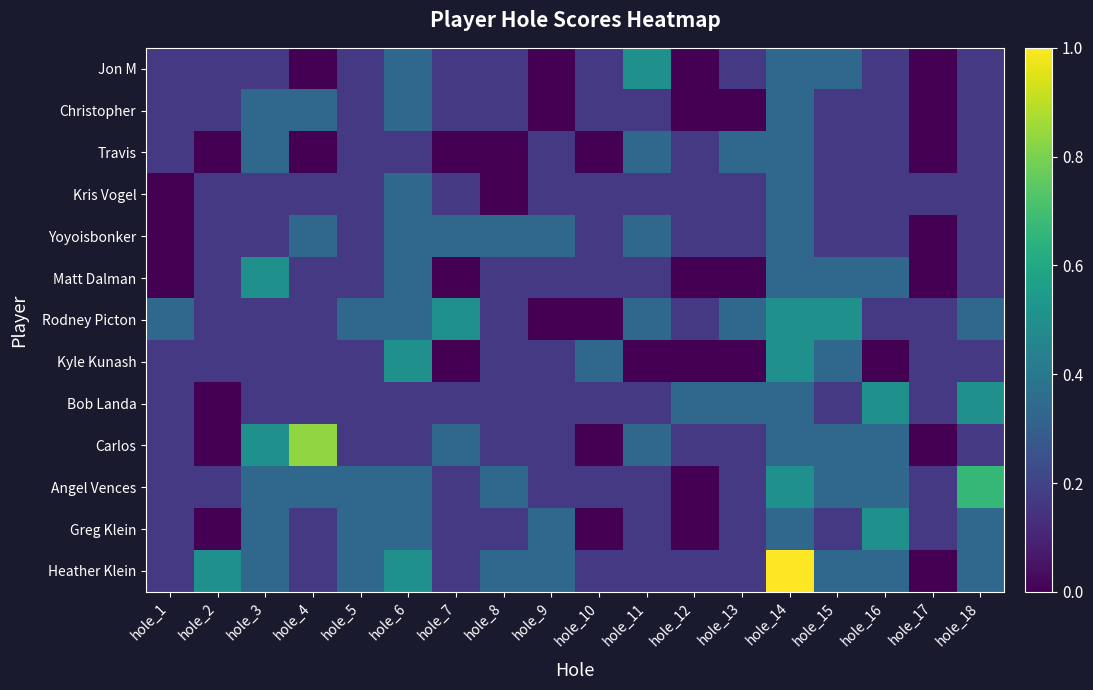

Reading left to right, what are all the values shown in this chart?

Jon M: hole_1=0.2	hole_2=0.2	hole_3=0.2	hole_4=0.0	hole_5=0.2	hole_6=0.3	hole_7=0.2	hole_8=0.2	hole_9=0.0	hole_10=0.2	hole_11=0.5	hole_12=0.0	hole_13=0.2	hole_14=0.3	hole_15=0.3	hole_16=0.2	hole_17=0.0	hole_18=0.2
Christopher: hole_1=0.2	hole_2=0.2	hole_3=0.3	hole_4=0.3	hole_5=0.2	hole_6=0.3	hole_7=0.2	hole_8=0.2	hole_9=0.0	hole_10=0.2	hole_11=0.2	hole_12=0.0	hole_13=0.0	hole_14=0.3	hole_15=0.2	hole_16=0.2	hole_17=0.0	hole_18=0.2
Travis: hole_1=0.2	hole_2=0.0	hole_3=0.3	hole_4=0.0	hole_5=0.2	hole_6=0.2	hole_7=0.0	hole_8=0.0	hole_9=0.2	hole_10=0.0	hole_11=0.3	hole_12=0.2	hole_13=0.3	hole_14=0.3	hole_15=0.2	hole_16=0.2	hole_17=0.0	hole_18=0.2
Kris Vogel: hole_1=0.0	hole_2=0.2	hole_3=0.2	hole_4=0.2	hole_5=0.2	hole_6=0.3	hole_7=0.2	hole_8=0.0	hole_9=0.2	hole_10=0.2	hole_11=0.2	hole_12=0.2	hole_13=0.2	hole_14=0.3	hole_15=0.2	hole_16=0.2	hole_17=0.2	hole_18=0.2
Yoyoisbonker: hole_1=0.0	hole_2=0.2	hole_3=0.2	hole_4=0.3	hole_5=0.2	hole_6=0.3	hole_7=0.3	hole_8=0.3	hole_9=0.3	hole_10=0.2	hole_11=0.3	hole_12=0.2	hole_13=0.2	hole_14=0.3	hole_15=0.2	hole_16=0.2	hole_17=0.0	hole_18=0.2
Matt Dalman: hole_1=0.0	hole_2=0.2	hole_3=0.5	hole_4=0.2	hole_5=0.2	hole_6=0.3	hole_7=0.0	hole_8=0.2	hole_9=0.2	hole_10=0.2	hole_11=0.2	hole_12=0.0	hole_13=0.0	hole_14=0.3	hole_15=0.3	hole_16=0.3	hole_17=0.0	hole_18=0.2
Rodney Picton: hole_1=0.3	hole_2=0.2	hole_3=0.2	hole_4=0.2	hole_5=0.3	hole_6=0.3	hole_7=0.5	hole_8=0.2	hole_9=0.0	hole_10=0.0	hole_11=0.3	hole_12=0.2	hole_13=0.3	hole_14=0.5	hole_15=0.5	hole_16=0.2	hole_17=0.2	hole_18=0.3
Kyle Kunash: hole_1=0.2	hole_2=0.2	hole_3=0.2	hole_4=0.2	hole_5=0.2	hole_6=0.5	hole_7=0.0	hole_8=0.2	hole_9=0.2	hole_10=0.3	hole_11=0.0	hole_12=0.0	hole_13=0.0	hole_14=0.5	hole_15=0.3	hole_16=0.0	hole_17=0.2	hole_18=0.2
Bob Landa: hole_1=0.2	hole_2=0.0	hole_3=0.2	hole_4=0.2	hole_5=0.2	hole_6=0.2	hole_7=0.2	hole_8=0.2	hole_9=0.2	hole_10=0.2	hole_11=0.2	hole_12=0.3	hole_13=0.3	hole_14=0.3	hole_15=0.2	hole_16=0.5	hole_17=0.2	hole_18=0.5
Carlos: hole_1=0.2	hole_2=0.0	hole_3=0.5	hole_4=0.8	hole_5=0.2	hole_6=0.2	hole_7=0.3	hole_8=0.2	hole_9=0.2	hole_10=0.0	hole_11=0.3	hole_12=0.2	hole_13=0.2	hole_14=0.3	hole_15=0.3	hole_16=0.3	hole_17=0.0	hole_18=0.2
Angel Vences: hole_1=0.2	hole_2=0.2	hole_3=0.3	hole_4=0.3	hole_5=0.3	hole_6=0.3	hole_7=0.2	hole_8=0.3	hole_9=0.2	hole_10=0.2	hole_11=0.2	hole_12=0.0	hole_13=0.2	hole_14=0.5	hole_15=0.3	hole_16=0.3	hole_17=0.2	hole_18=0.7
Greg Klein: hole_1=0.2	hole_2=0.0	hole_3=0.3	hole_4=0.2	hole_5=0.3	hole_6=0.3	hole_7=0.2	hole_8=0.2	hole_9=0.3	hole_10=0.0	hole_11=0.2	hole_12=0.0	hole_13=0.2	hole_14=0.3	hole_15=0.2	hole_16=0.5	hole_17=0.2	hole_18=0.3
Heather Klein: hole_1=0.2	hole_2=0.5	hole_3=0.3	hole_4=0.2	hole_5=0.3	hole_6=0.5	hole_7=0.2	hole_8=0.3	hole_9=0.3	hole_10=0.2	hole_11=0.2	hole_12=0.2	hole_13=0.2	hole_14=1.0	hole_15=0.3	hole_16=0.3	hole_17=0.0	hole_18=0.3